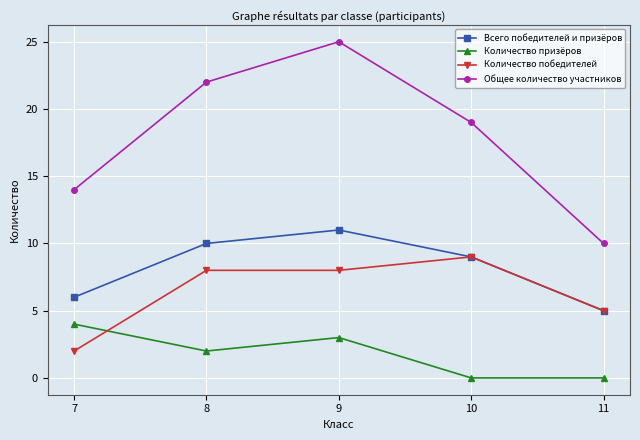

How many data points in Количество призёров are less than 2?

2